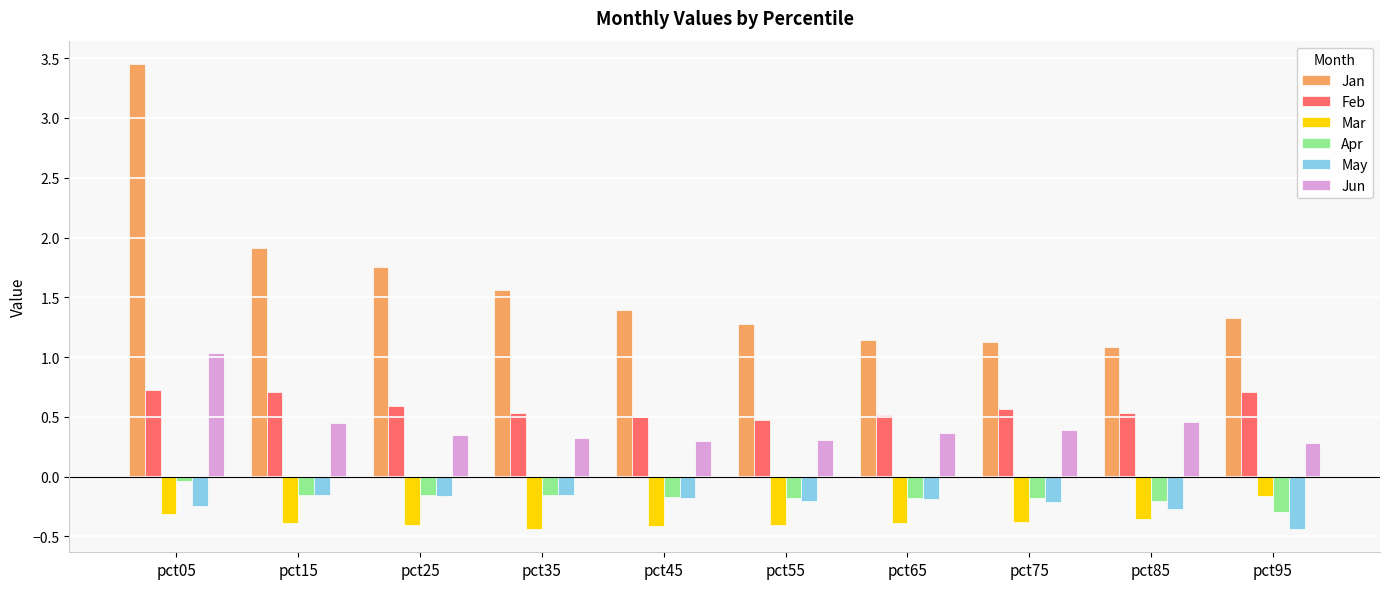

What is the difference between the highest and lowest values at pct55?

1.7